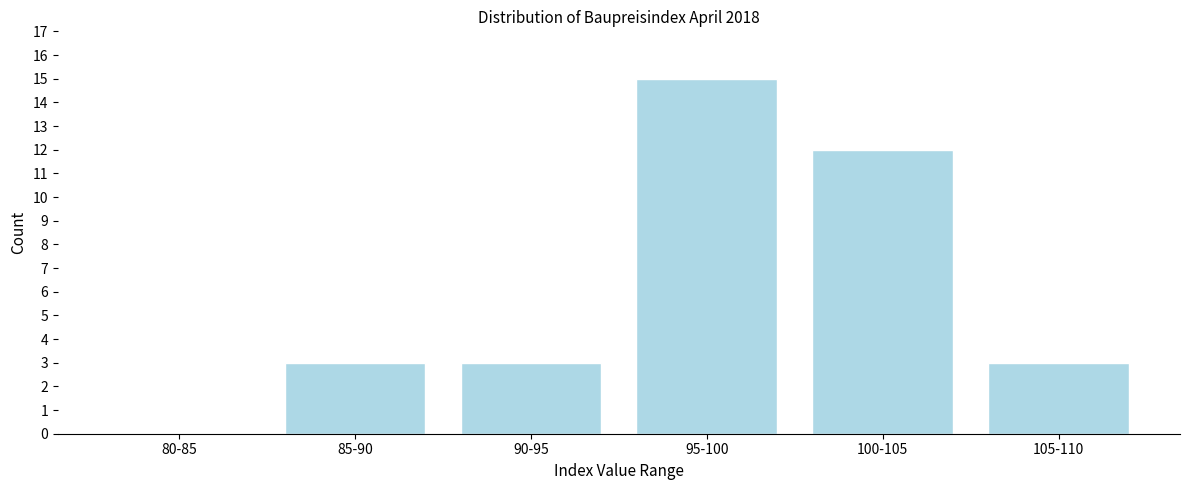

Reading left to right, transcribe all the data shown in this chart.

80-85=0	85-90=3	90-95=3	95-100=15	100-105=12	105-110=3